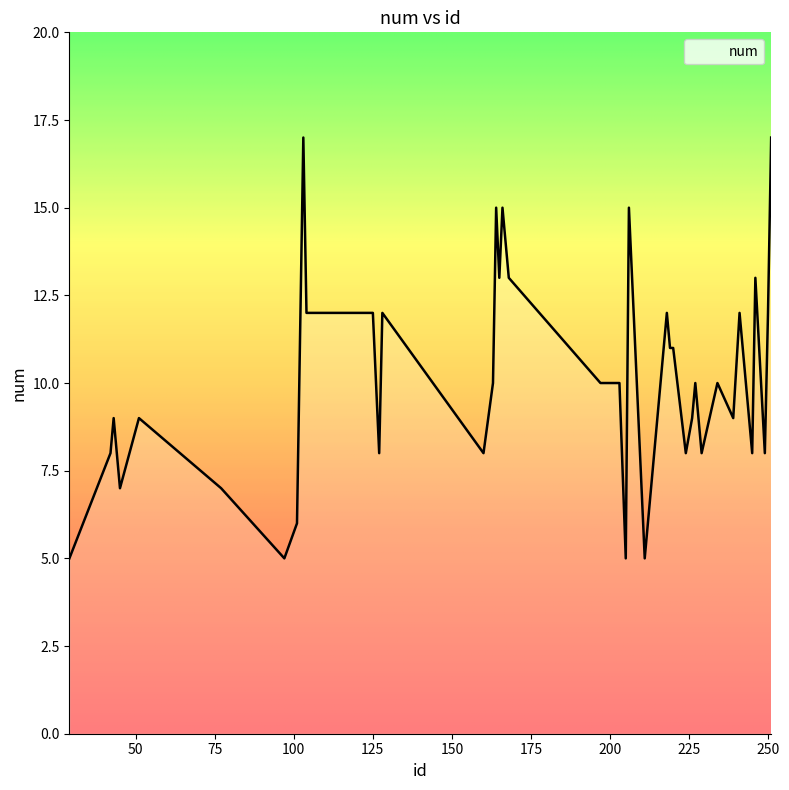

What is the smallest value displayed?

5